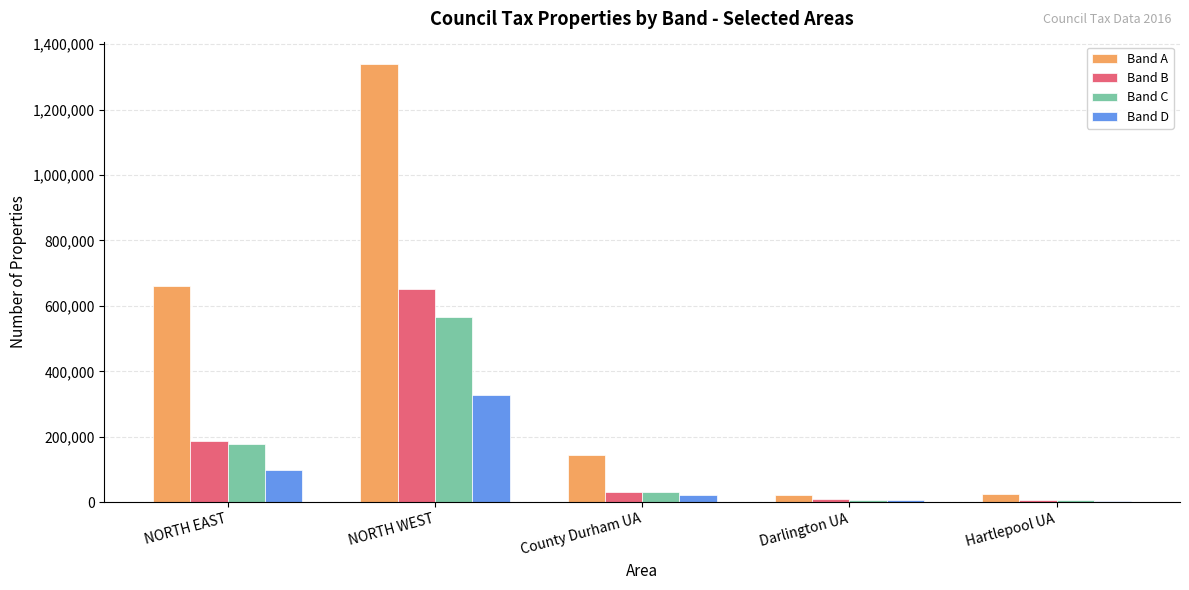

Are the bars grouped side by side (vs. stacked)?

Yes